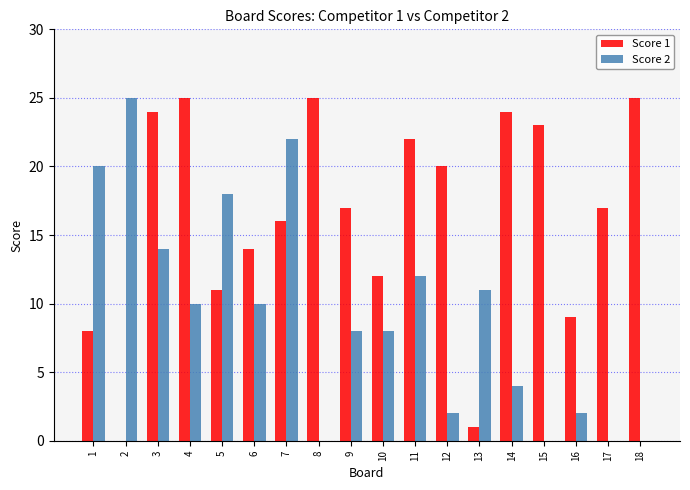

Reading left to right, what are all the values shown in this chart?

Score 1: 8	0	24	25	11	14	16	25	17	12	22	20	1	24	23	9	17	25
Score 2: 20	25	14	10	18	10	22	0	8	8	12	2	11	4	0	2	0	0